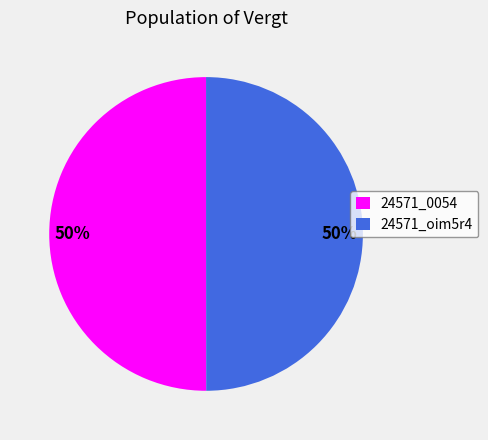

How many slices are in this pie chart?

2